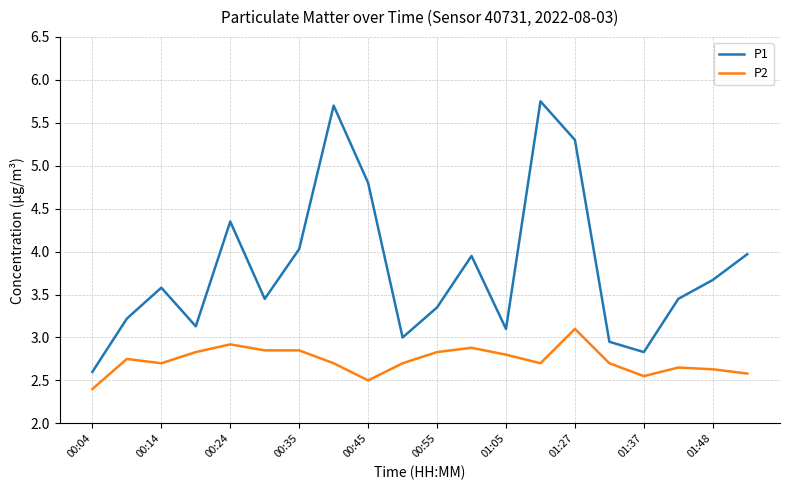

Which series has the largest total across all categories?

P1